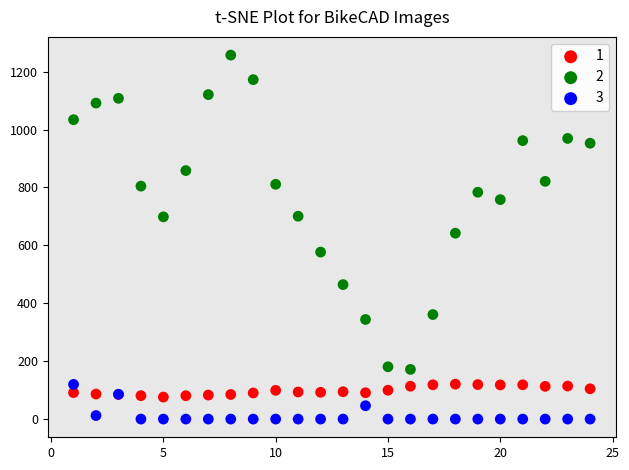

Which series has the largest Y range (max minus min)?

2